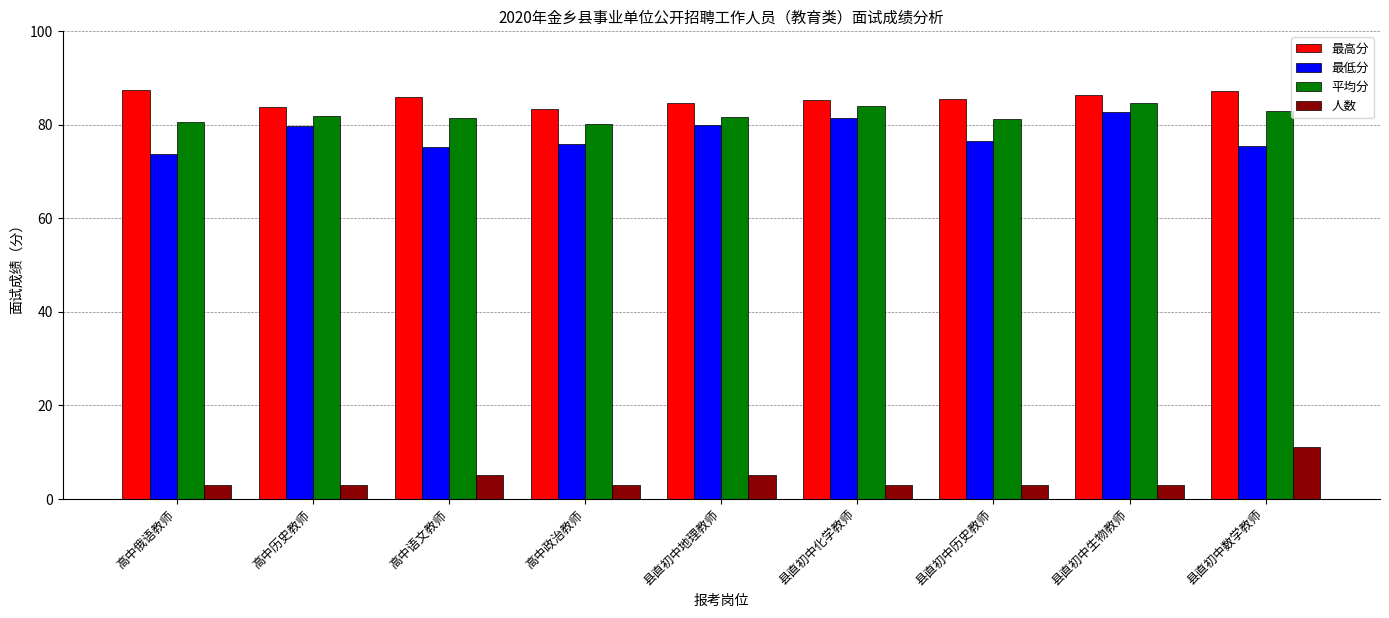

What is the greatest value displayed?

87.4